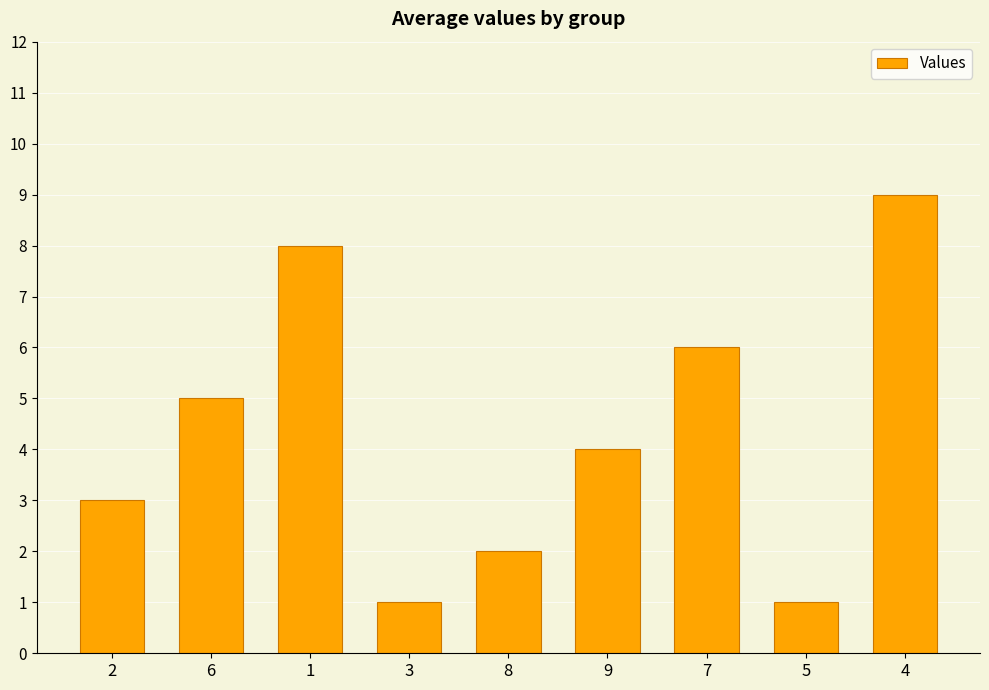

Count the number of categories in the chart.

9